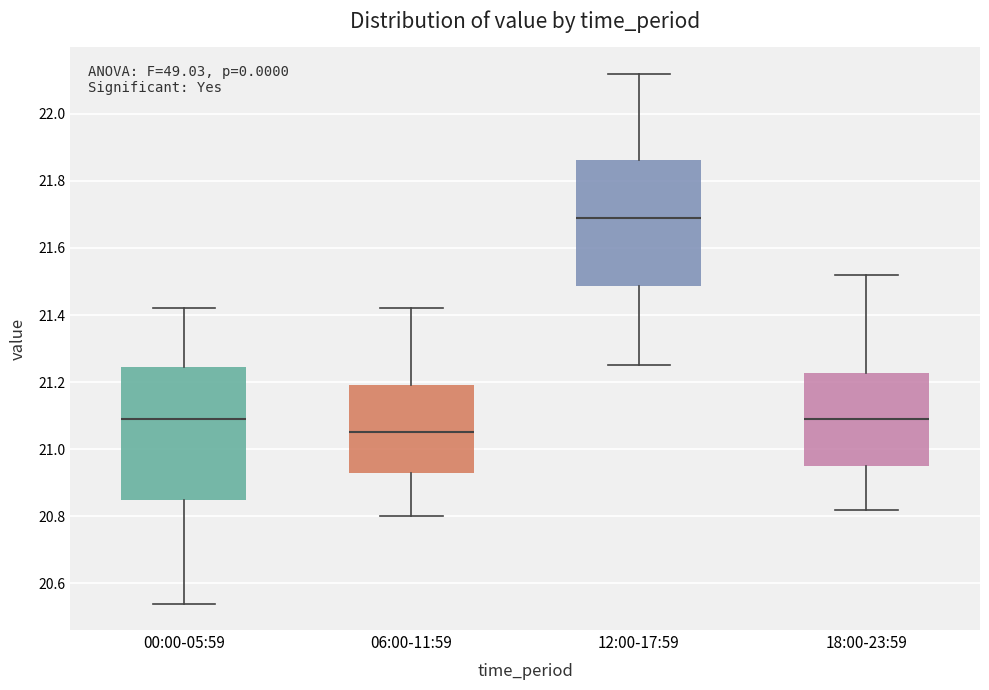

Where is the upper edge of the box for 12:00-17:59 on the y-axis? The values are not printed on the chart, so give them approximately, as read against the axis.

21.86